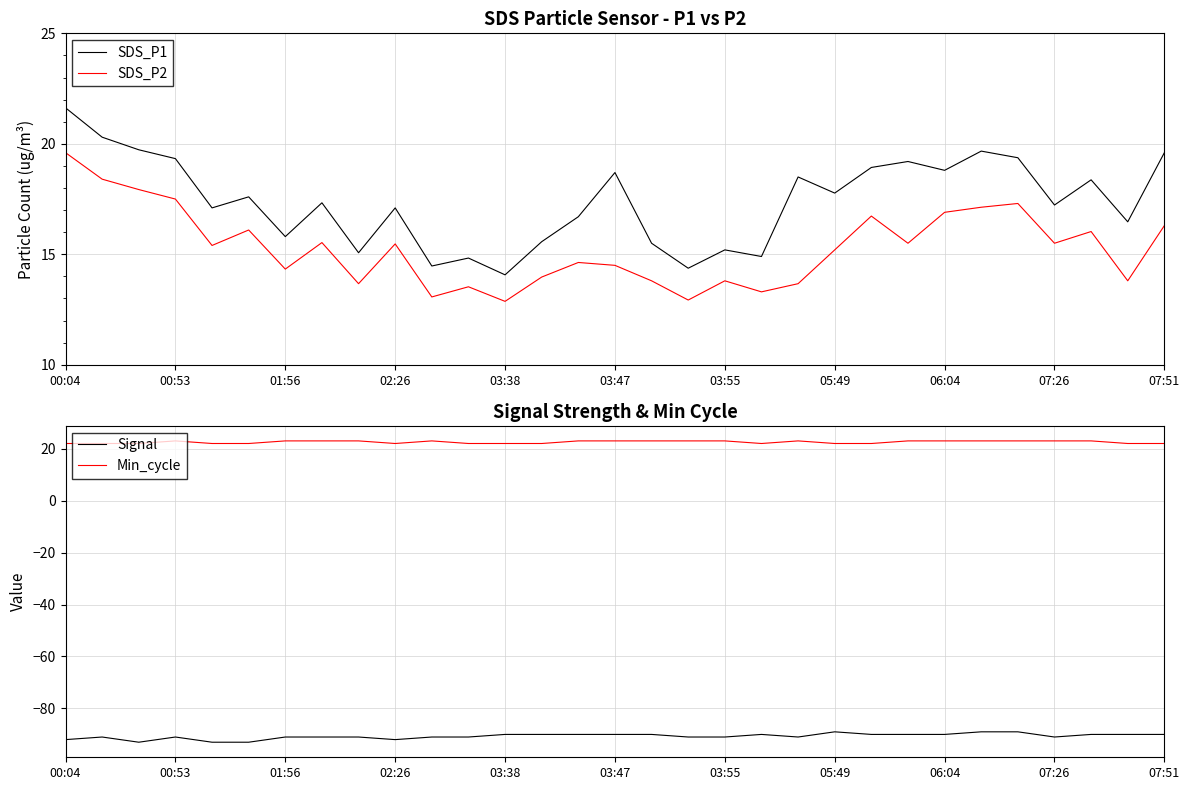

Reading right to left, transcribe all the data shown in this chart.

SDS_P1: 19.6	16.5	18.4	17.2	19.4	19.7	18.8	19.2	18.9	17.8	18.5	14.9	15.2	14.4	15.5	18.7	16.7	15.6	14.1	14.8	14.5	17.1	15.1	17.3	15.8	17.6	17.1	19.3	19.7	20.3	21.6
SDS_P2: 16.3	13.8	16.0	15.5	17.3	17.1	16.9	15.5	16.7	15.2	13.7	13.3	13.8	12.9	13.8	14.5	14.6	14.0	12.9	13.5	13.1	15.5	13.7	15.5	14.3	16.1	15.4	17.5	17.9	18.4	19.6
Signal: -90.0	-90.0	-90.0	-91.0	-89.0	-89.0	-90.0	-90.0	-90.0	-89.0	-91.0	-90.0	-91.0	-91.0	-90.0	-90.0	-90.0	-90.0	-90.0	-91.0	-91.0	-92.0	-91.0	-91.0	-91.0	-93.0	-93.0	-91.0	-93.0	-91.0	-92.0
Min_cycle: 22.0	22.0	23.0	23.0	23.0	23.0	23.0	23.0	22.0	22.0	23.0	22.0	23.0	23.0	23.0	23.0	23.0	22.0	22.0	22.0	23.0	22.0	23.0	23.0	23.0	22.0	22.0	23.0	22.0	22.0	22.0